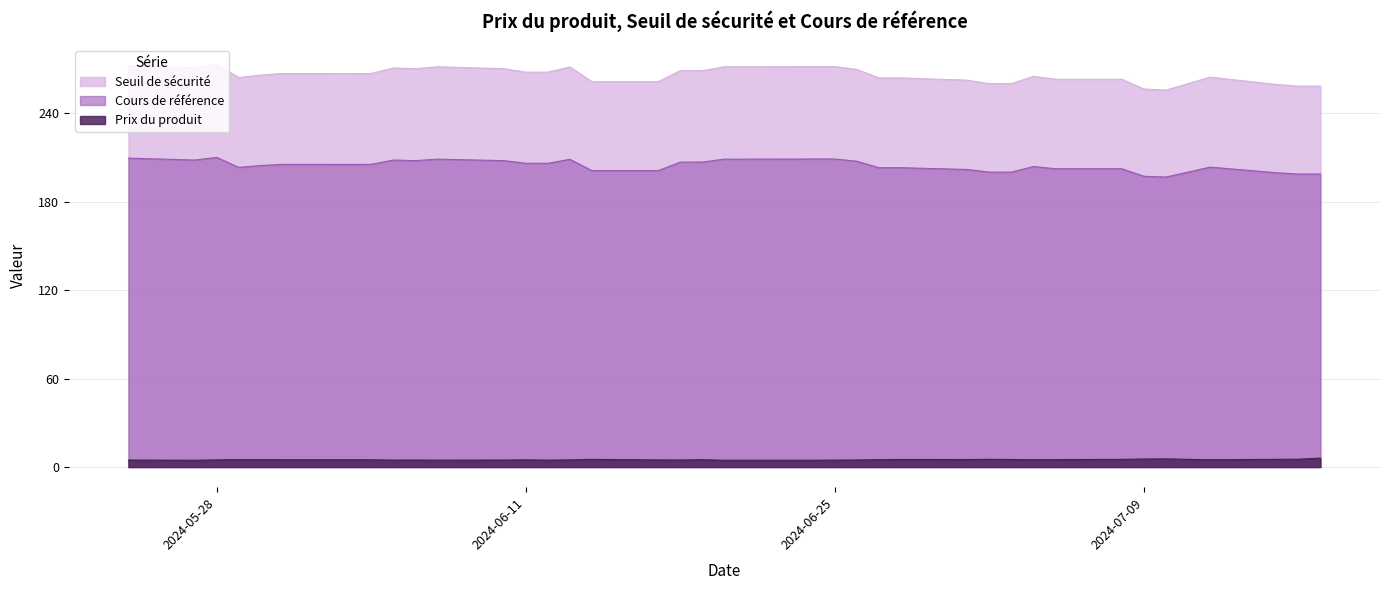

List the series in order of their peak value, lowest first.

Prix du produit, Cours de référence, Seuil de sécurité